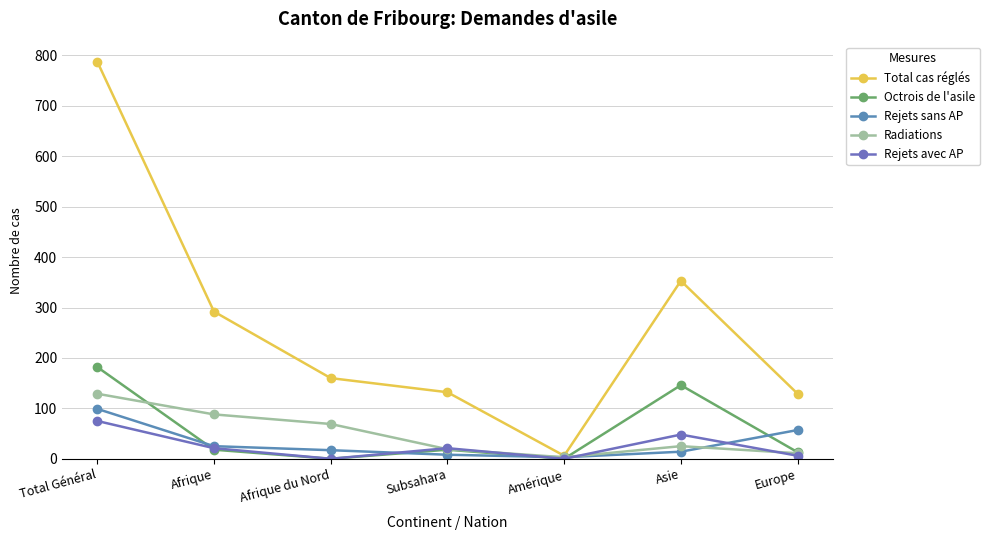

Reading left to right, what are all the values shown in this chart?

Total cas réglés: 788	292	160	132	6	353	129
Octrois de l'asile: 182	18	0	18	0	146	13
Rejets sans AP: 99	25	17	8	3	14	57
Radiations: 129	88	69	19	3	25	11
Rejets avec AP: 75	21	0	21	0	48	6